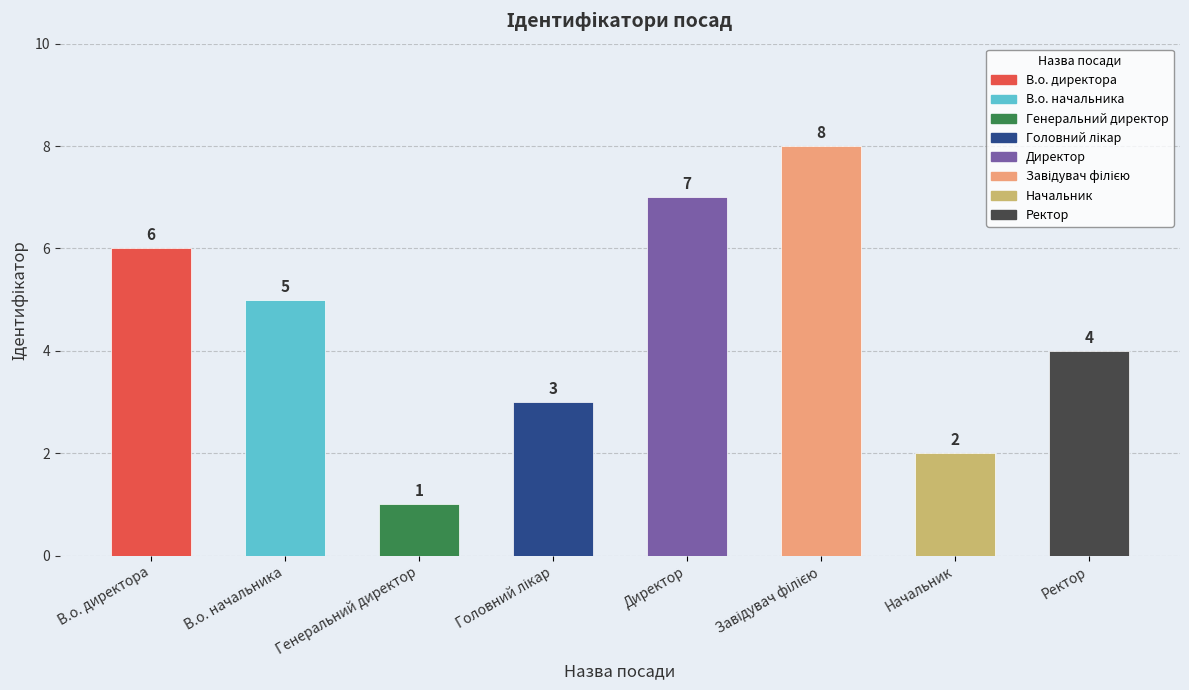

Which category has the lowest value across all series?

Генеральний директор